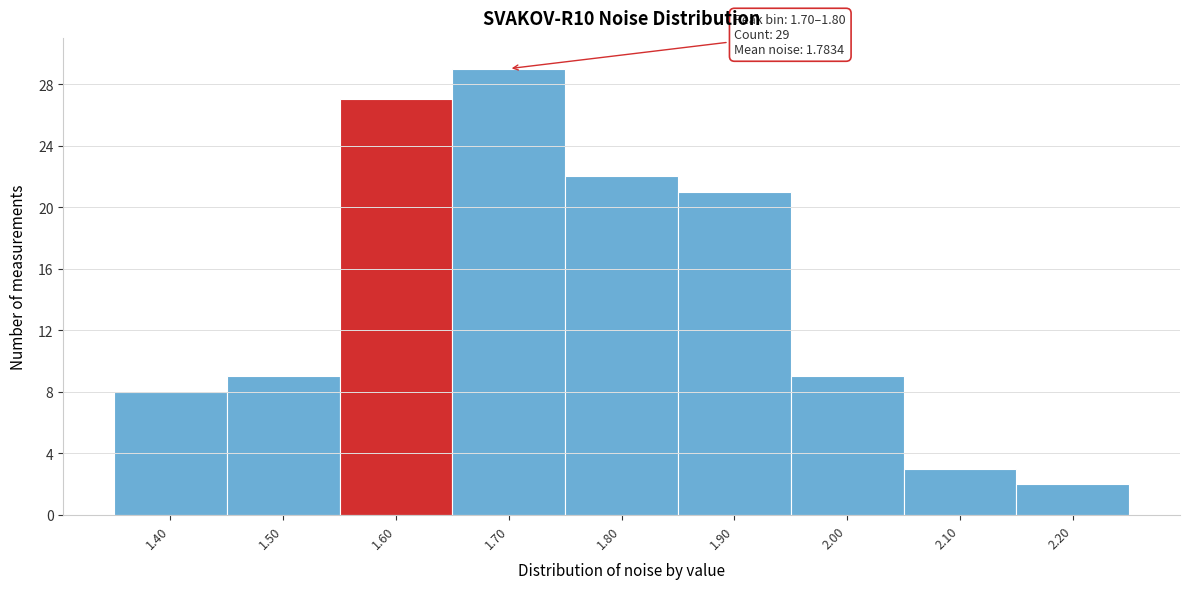

Reading left to right, what are all the values shown in this chart?

1.40=8	1.50=9	1.60=27	1.70=29	1.80=22	1.90=21	2.00=9	2.10=3	2.20=2